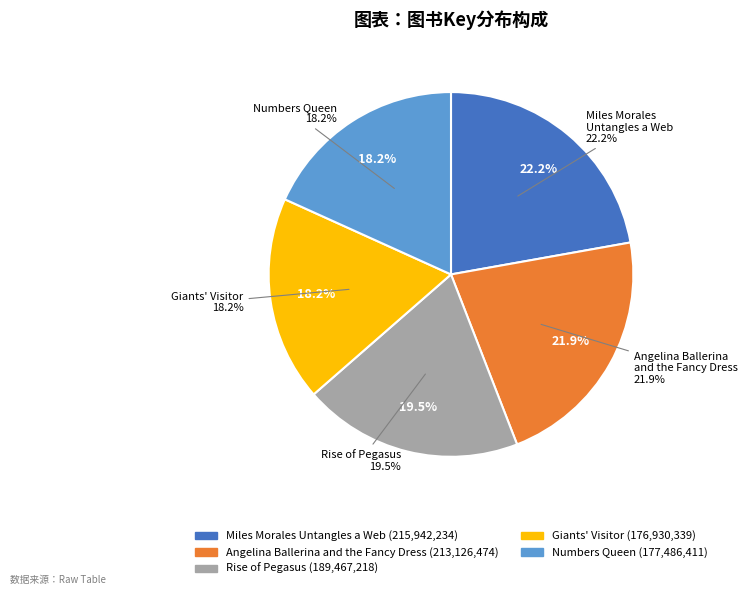

Which category has the smallest portion of the pie?

Giants' Visitor